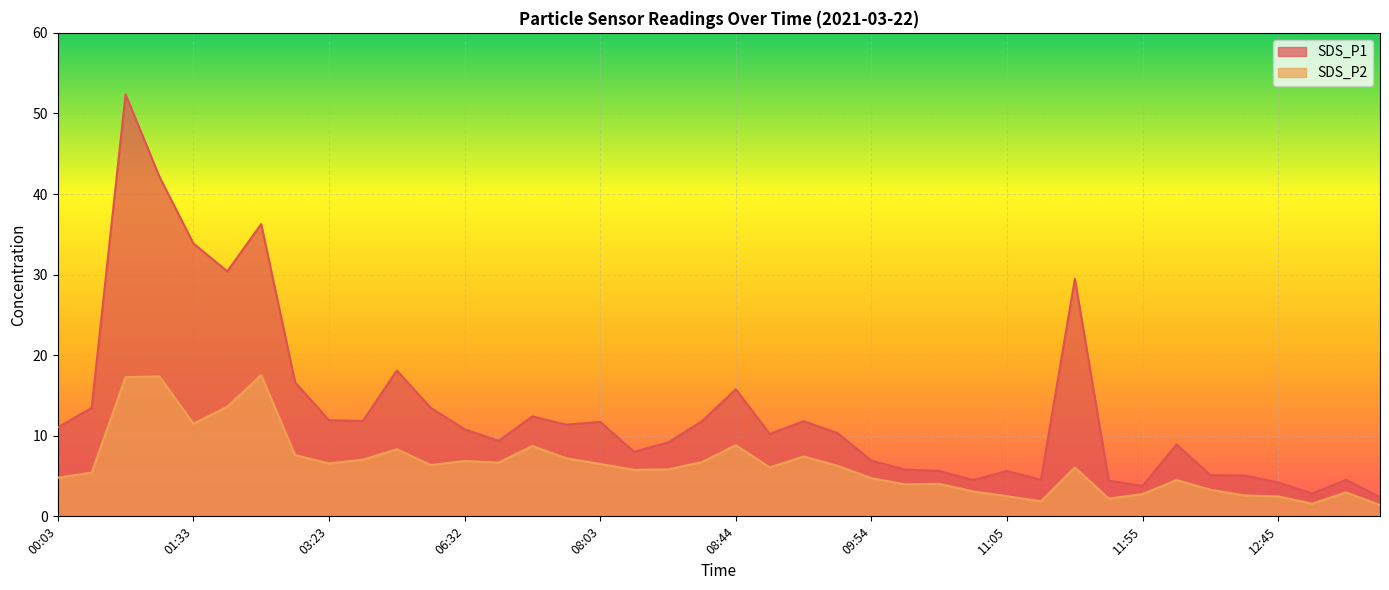

Reading left to right, what are all the values shown in this chart?

SDS_P1: 00:03=11.0	00:53=13.5	01:13=52.4	01:23=42.1	01:33=33.9	01:53=30.4	02:43=36.3	03:13=16.6	03:23=11.9	03:33=11.8	04:53=18.1	06:22=13.5	06:32=10.8	07:02=9.4	07:13=12.4	07:43=11.4	08:03=11.7	08:13=8.0	08:23=9.2	08:33=11.8	08:44=15.8	09:04=10.2	09:24=11.8	09:44=10.3	09:54=6.9	10:25=5.8	10:45=5.6	10:55=4.5	11:05=5.6	11:25=4.5	11:35=29.5	11:45=4.4	11:55=3.8	12:05=8.9	12:15=5.1	12:35=5.1	12:45=4.2	13:05=2.8	13:35=4.5	13:45=2.4
SDS_P2: 00:03=4.8	00:53=5.4	01:13=17.3	01:23=17.4	01:33=11.5	01:53=13.6	02:43=17.5	03:13=7.6	03:23=6.6	03:33=7.0	04:53=8.3	06:22=6.4	06:32=6.9	07:02=6.7	07:13=8.7	07:43=7.2	08:03=6.5	08:13=5.8	08:23=5.8	08:33=6.7	08:44=8.8	09:04=6.1	09:24=7.4	09:44=6.3	09:54=4.7	10:25=4.0	10:45=4.0	10:55=3.1	11:05=2.5	11:25=1.9	11:35=6.1	11:45=2.2	11:55=2.8	12:05=4.5	12:15=3.3	12:35=2.6	12:45=2.5	13:05=1.6	13:35=3.0	13:45=1.4